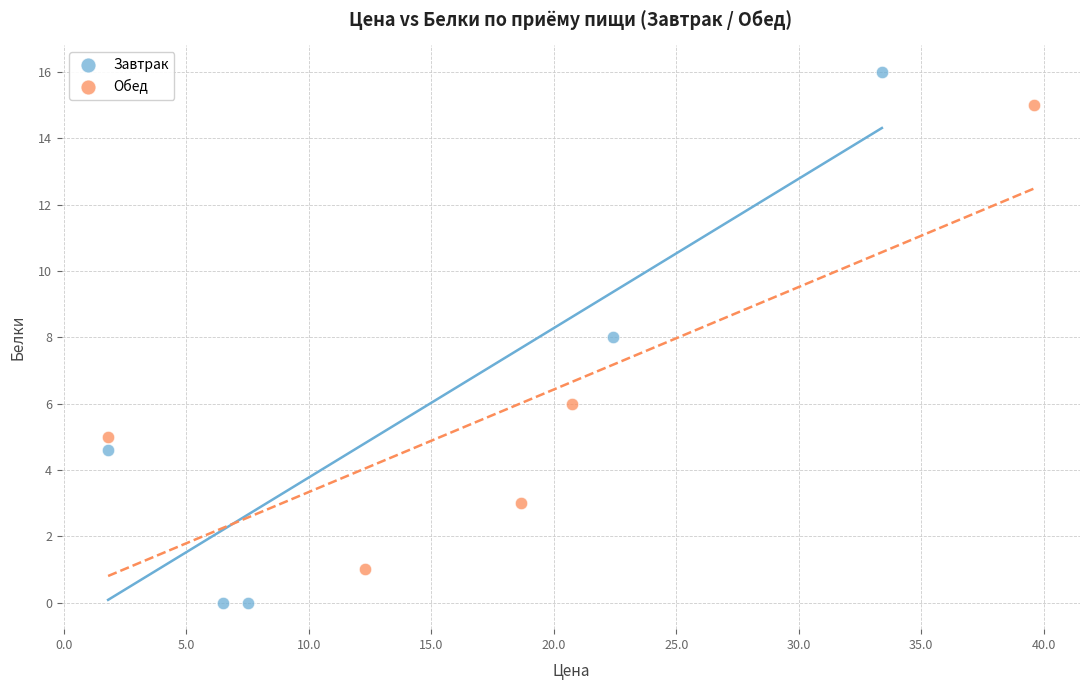

Which series contains the highest Y value?

Завтрак